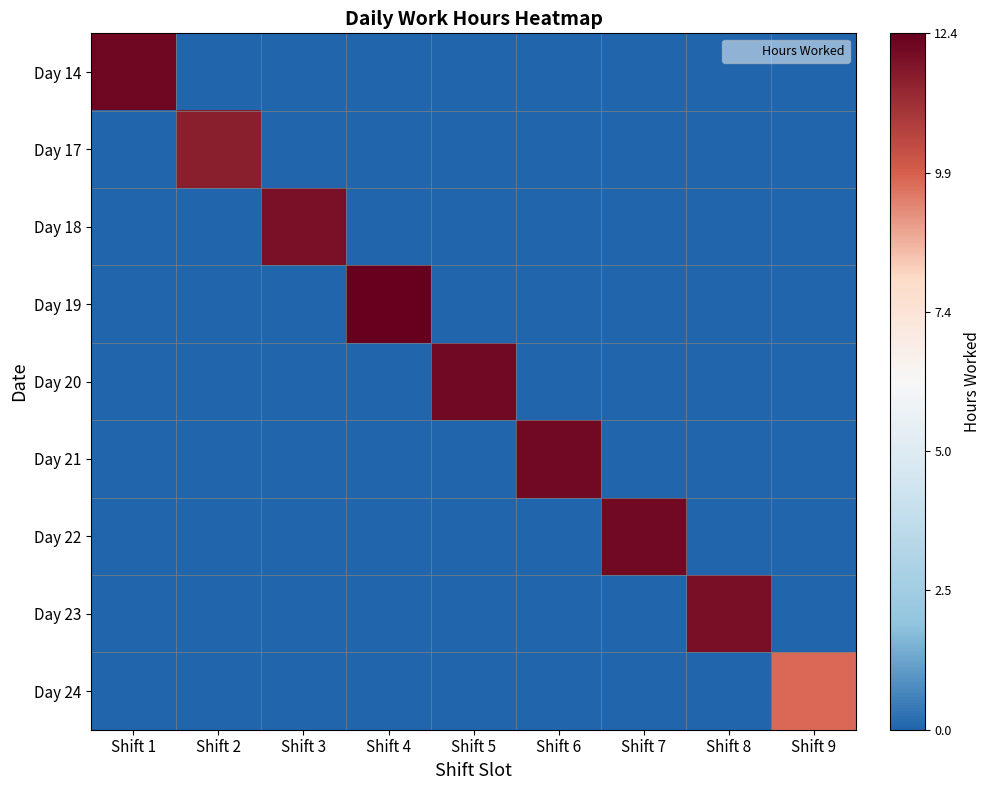

Reading left to right, transcribe all the data shown in this chart.

Day 14: Shift 1=1.0	Shift 2=0.0	Shift 3=0.0	Shift 4=0.0	Shift 5=0.0	Shift 6=0.0	Shift 7=0.0	Shift 8=0.0	Shift 9=0.0
Day 17: Shift 1=0.0	Shift 2=0.9	Shift 3=0.0	Shift 4=0.0	Shift 5=0.0	Shift 6=0.0	Shift 7=0.0	Shift 8=0.0	Shift 9=0.0
Day 18: Shift 1=0.0	Shift 2=0.0	Shift 3=1.0	Shift 4=0.0	Shift 5=0.0	Shift 6=0.0	Shift 7=0.0	Shift 8=0.0	Shift 9=0.0
Day 19: Shift 1=0.0	Shift 2=0.0	Shift 3=0.0	Shift 4=1.0	Shift 5=0.0	Shift 6=0.0	Shift 7=0.0	Shift 8=0.0	Shift 9=0.0
Day 20: Shift 1=0.0	Shift 2=0.0	Shift 3=0.0	Shift 4=0.0	Shift 5=1.0	Shift 6=0.0	Shift 7=0.0	Shift 8=0.0	Shift 9=0.0
Day 21: Shift 1=0.0	Shift 2=0.0	Shift 3=0.0	Shift 4=0.0	Shift 5=0.0	Shift 6=1.0	Shift 7=0.0	Shift 8=0.0	Shift 9=0.0
Day 22: Shift 1=0.0	Shift 2=0.0	Shift 3=0.0	Shift 4=0.0	Shift 5=0.0	Shift 6=0.0	Shift 7=1.0	Shift 8=0.0	Shift 9=0.0
Day 23: Shift 1=0.0	Shift 2=0.0	Shift 3=0.0	Shift 4=0.0	Shift 5=0.0	Shift 6=0.0	Shift 7=0.0	Shift 8=1.0	Shift 9=0.0
Day 24: Shift 1=0.0	Shift 2=0.0	Shift 3=0.0	Shift 4=0.0	Shift 5=0.0	Shift 6=0.0	Shift 7=0.0	Shift 8=0.0	Shift 9=0.8